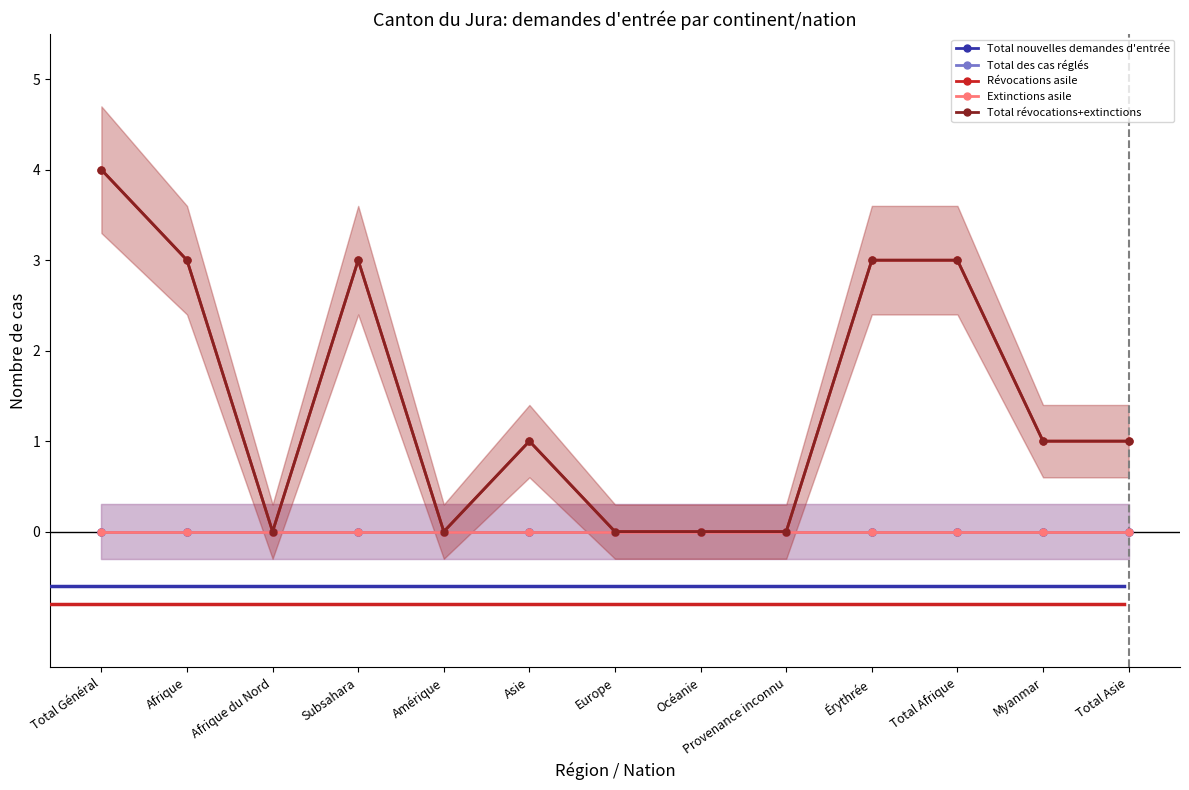

What is the value of the Total révocations+extinctions point at the 1st from the left?

4